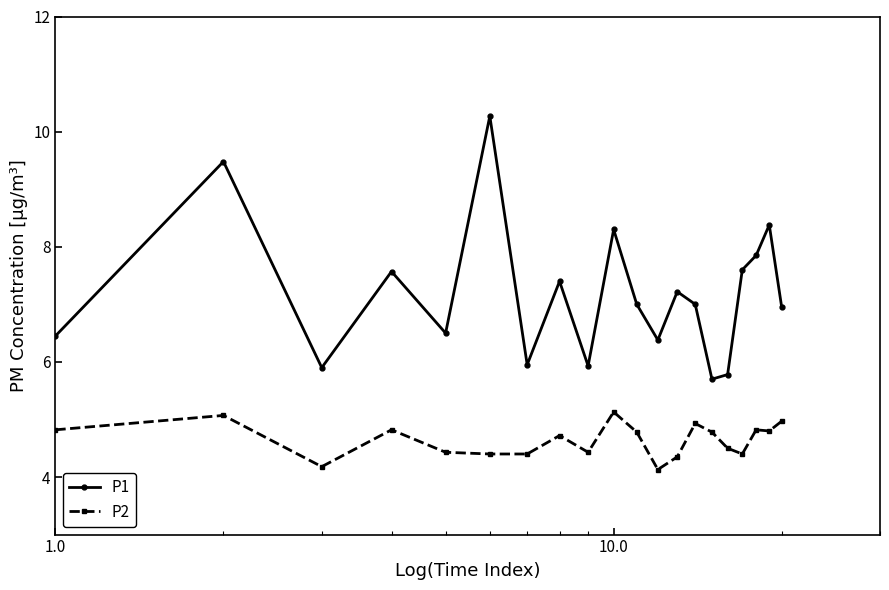

What is the maximum value shown in the chart?

10.3